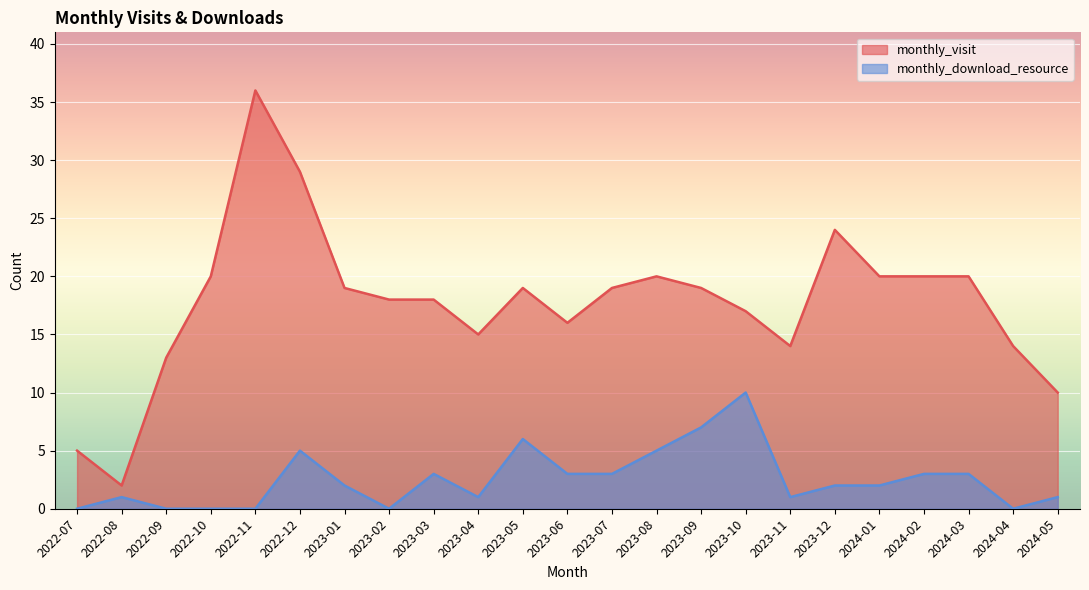

What is the label of the 21st point from the left?

2024-03